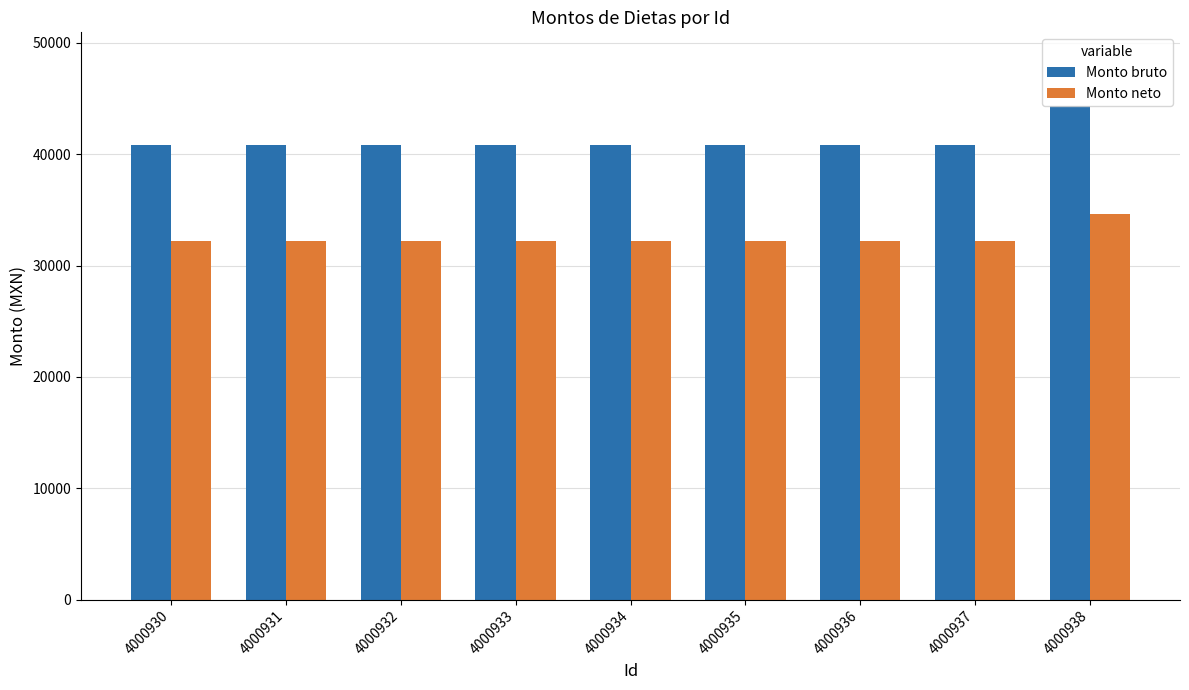

Which series has the largest total across all categories?

Monto bruto